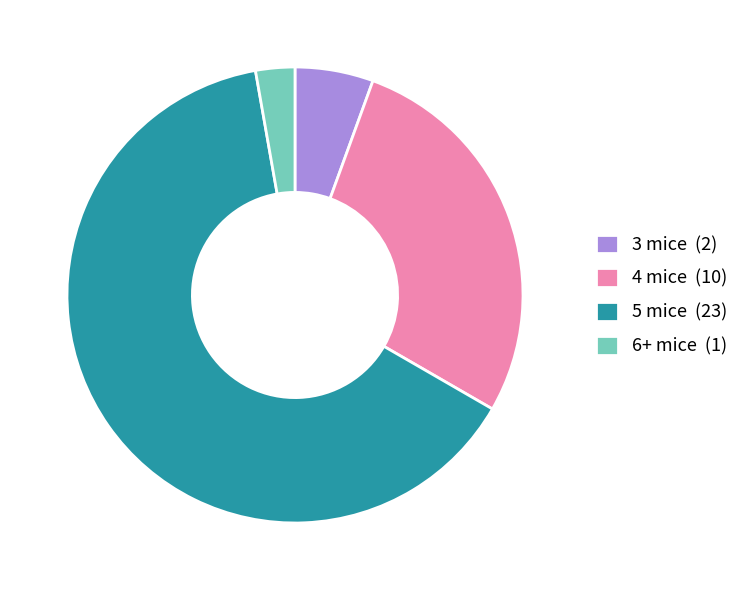

Which slice is the smallest?

6+ mice (1)